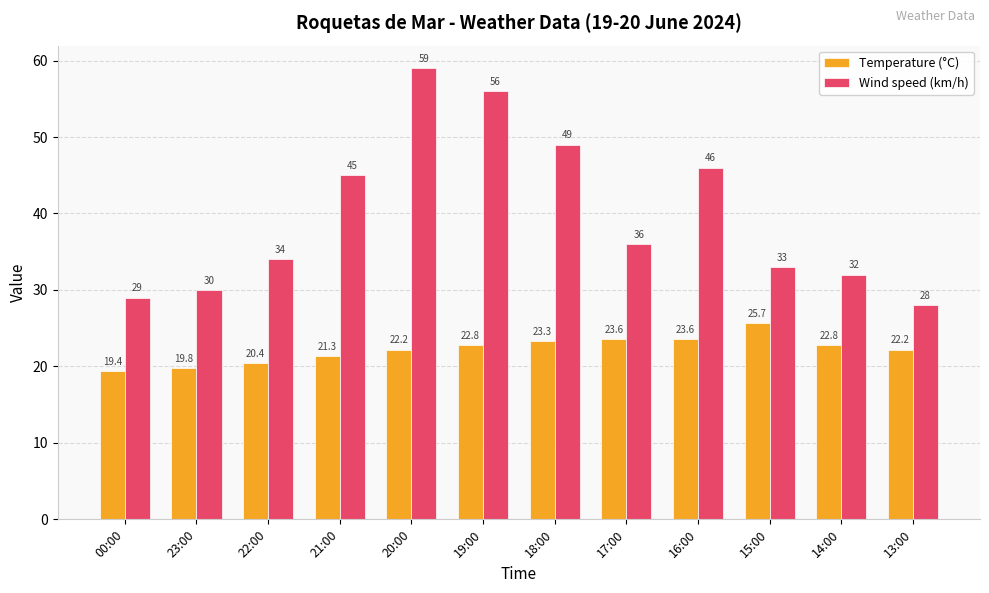

How many values in the Wind speed (km/h) series are below 36?

6